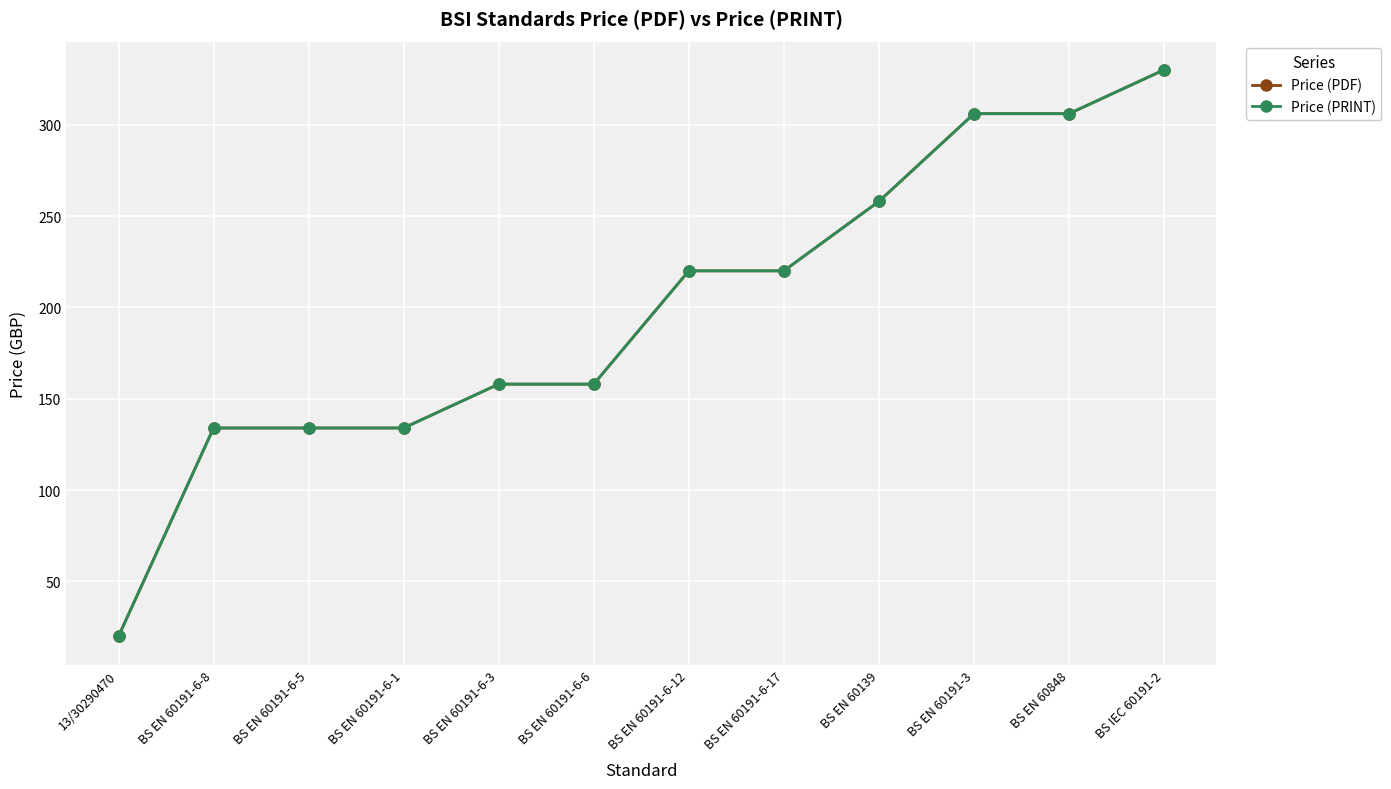

At which label does Price (PRINT) first exceed 220?

BS EN 60139